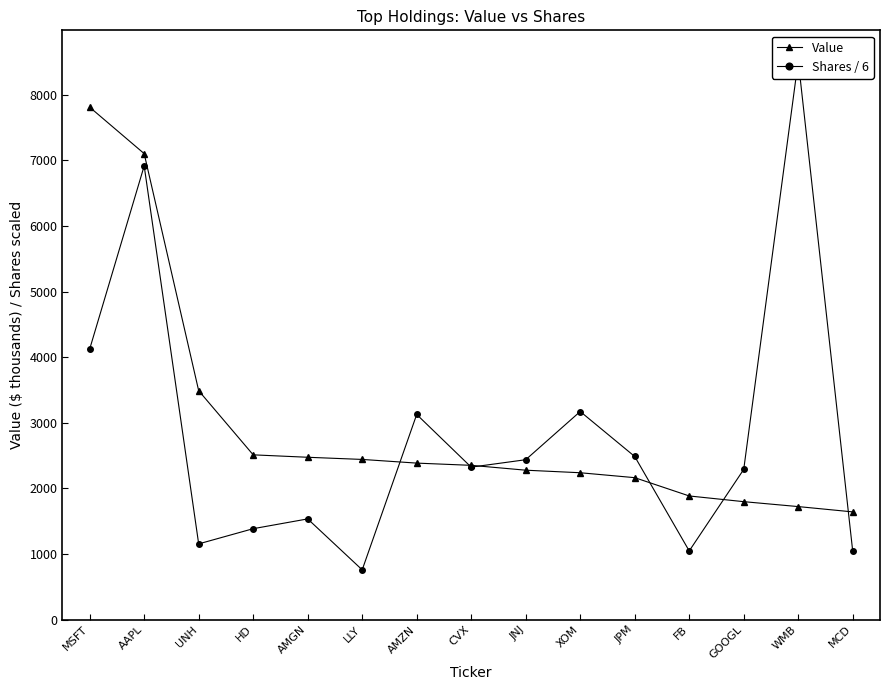

True or false: Value has a value of 2884.9 at JPM.

False